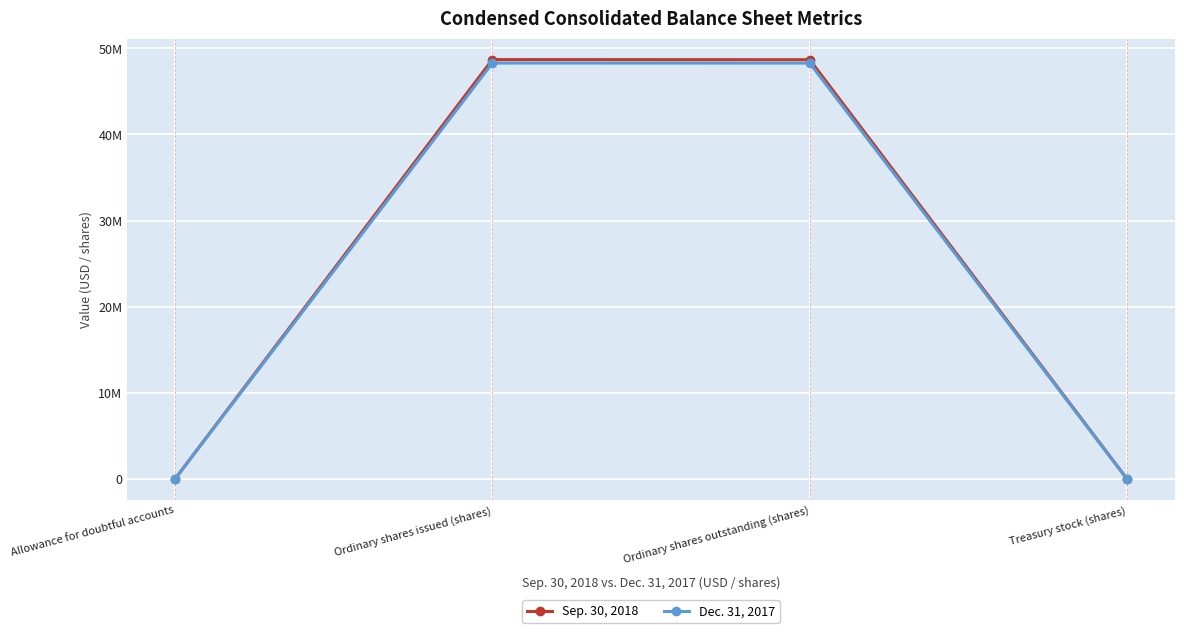

True or false: Sep. 30, 2018 has more than 1 points higher than both neighbors.

False